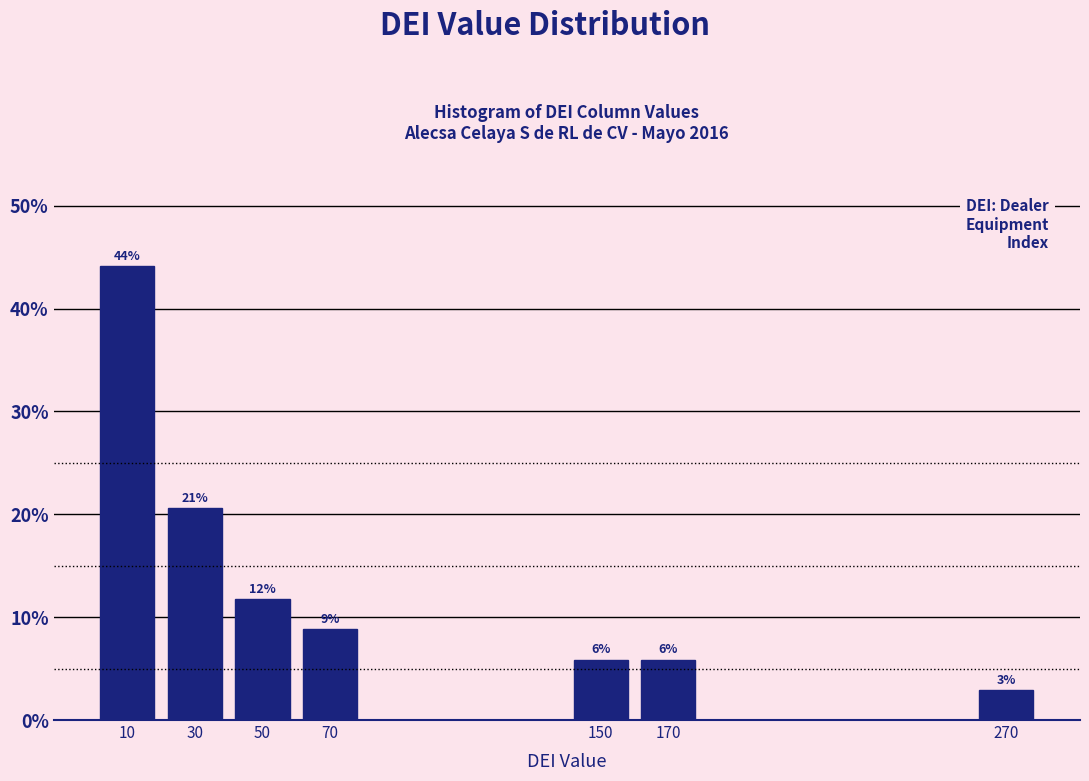

Does the chart contain any negative values?

No